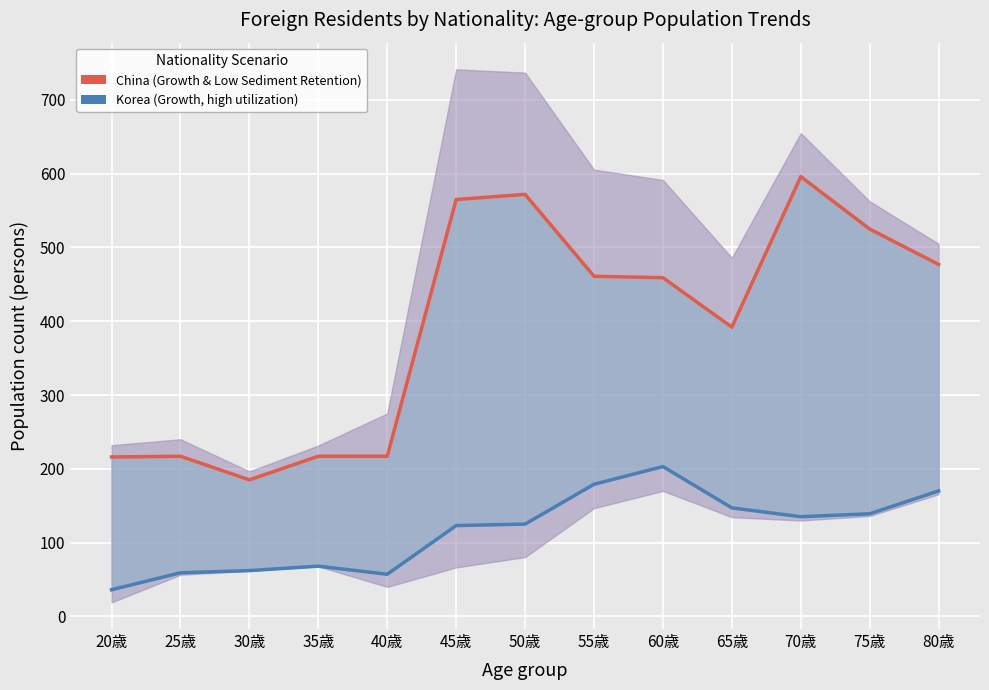

What is the value of the China (Reservoir Growth and Low Retention) point at the 3rd from the left?

185